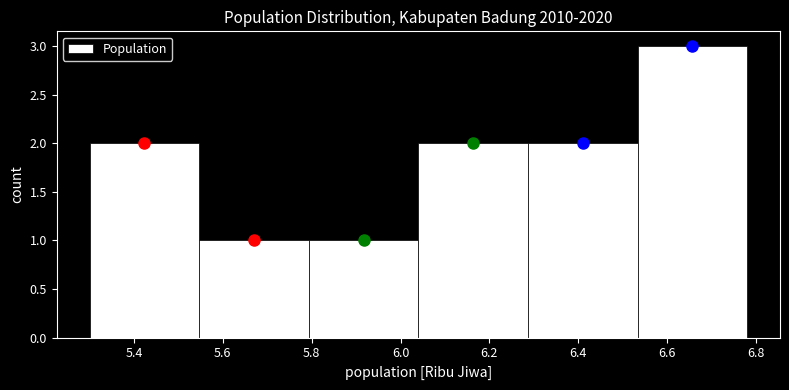

Reading left to right, list every bar in this chart as the range it spans on the x-axis followed by its height. Neither the bar edges nor the heights are printed on the chart, so give them approximately, as read against the axes.

5.30 to 5.54: 2
5.54 to 5.80: 1
5.80 to 6.04: 1
6.04 to 6.28: 2
6.28 to 6.54: 2
6.54 to 6.78: 3